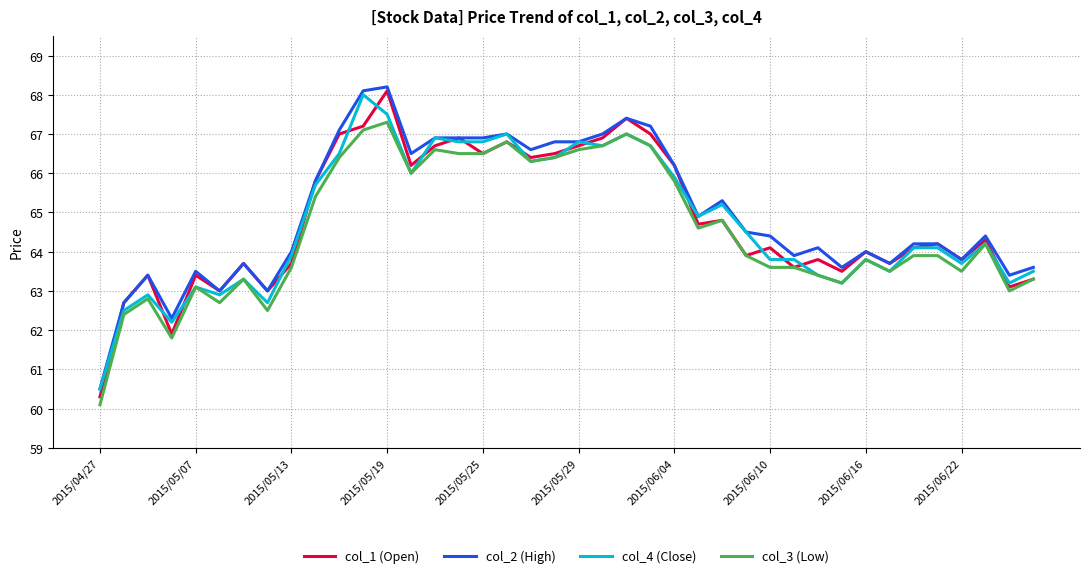

What is the maximum value shown in the chart?

68.2